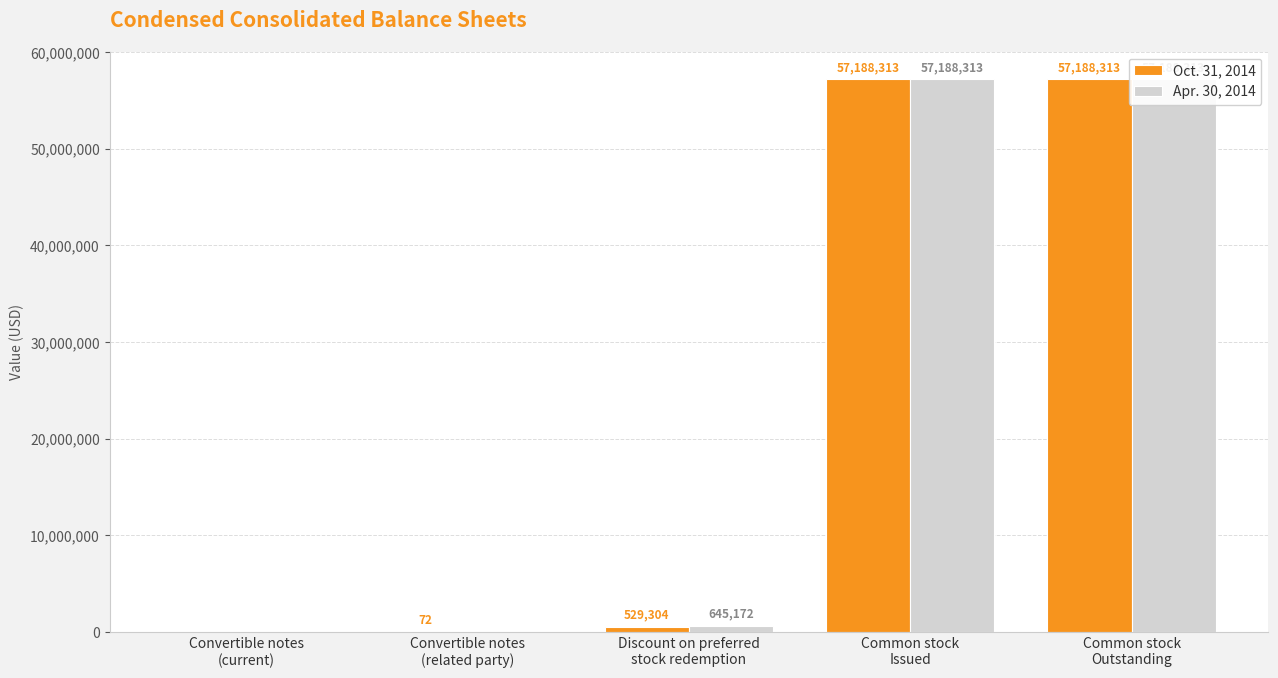

Reading right to left, extract all data points from this chart.

Oct. 31, 2014: 57188313	57188313	529304	72	0
Apr. 30, 2014: 57188313	57188313	645172	0	0